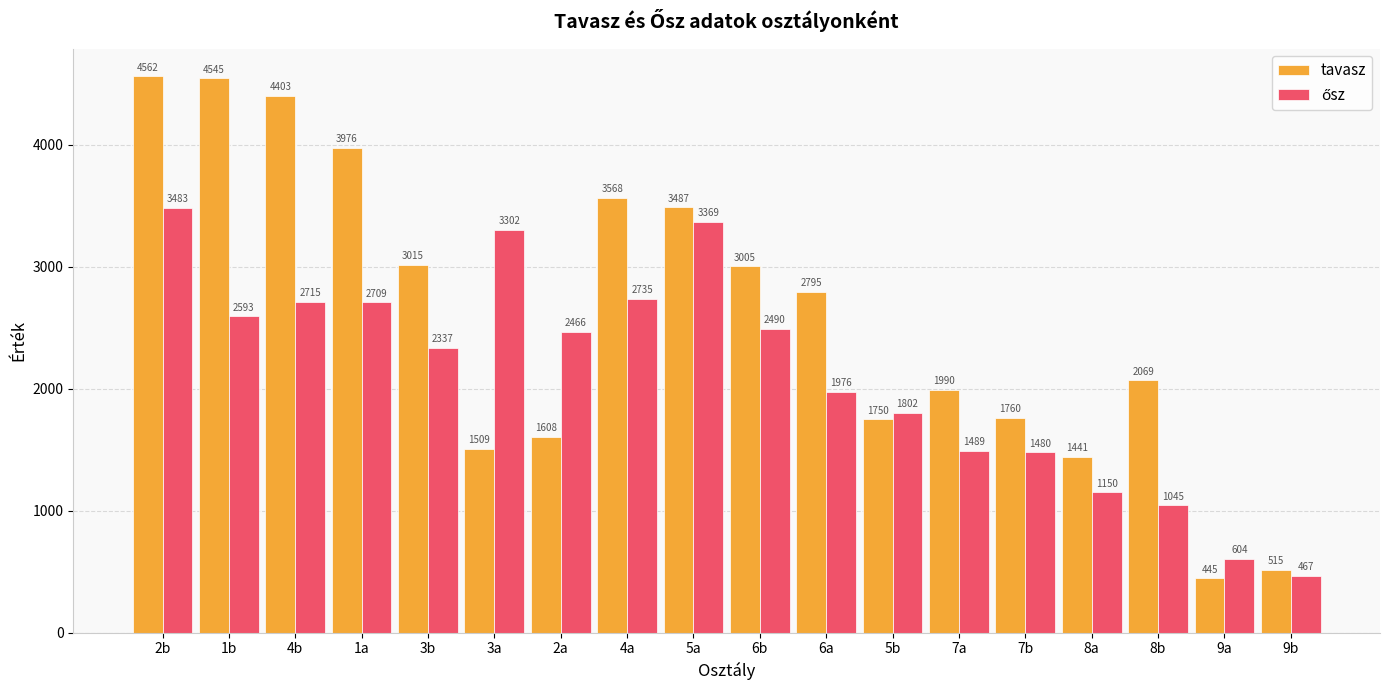

How many distinct data groups are displayed?

2